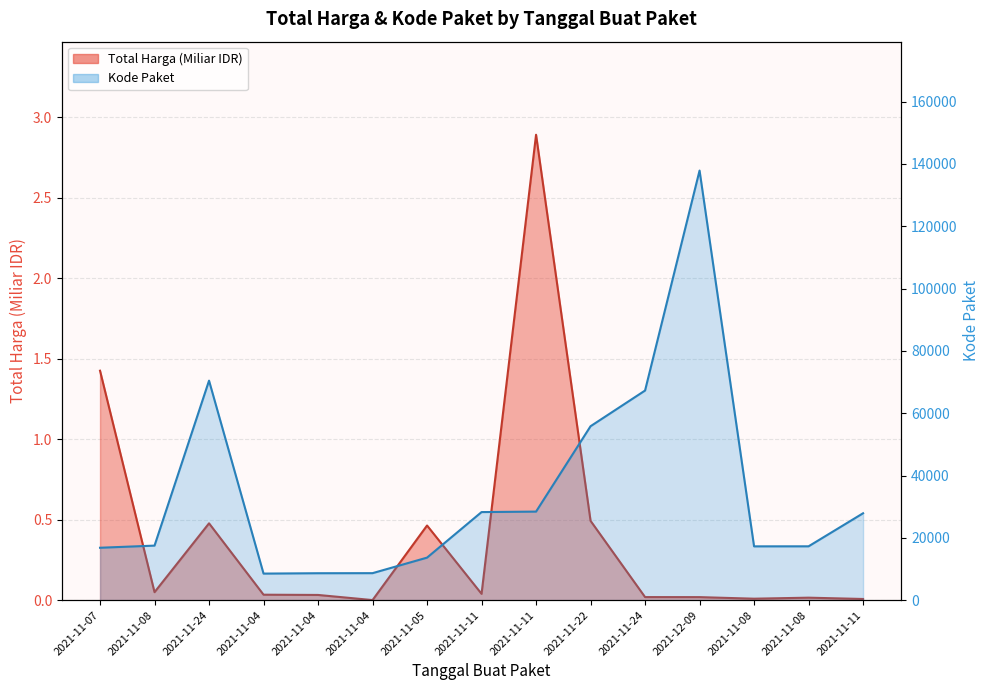

Where is the first local minimum for Total Harga (Miliar)?

2021-11-08